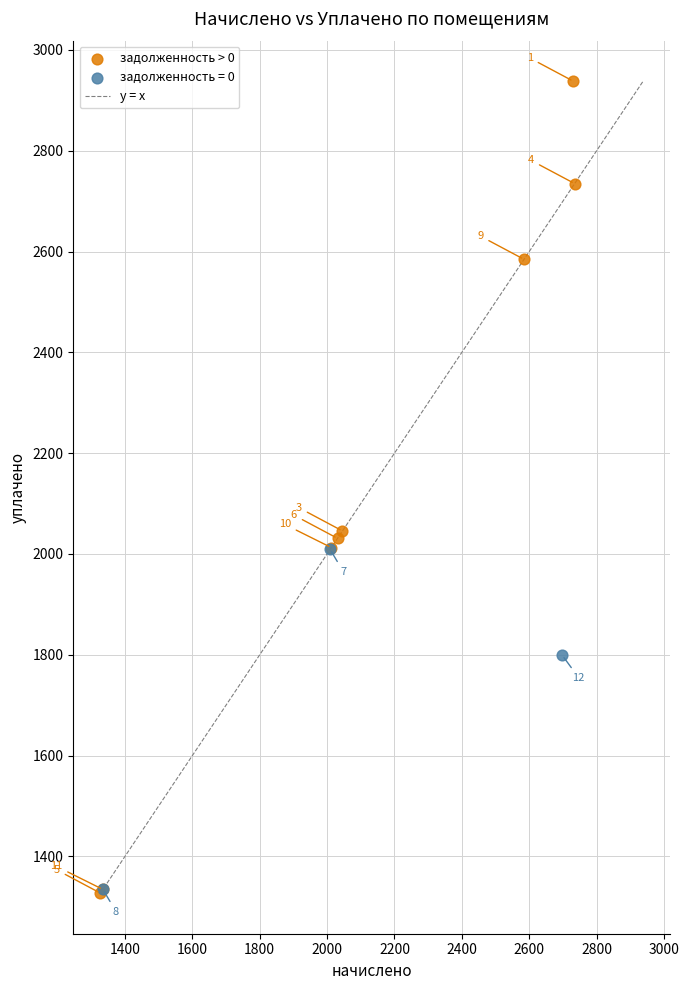

Which series reaches the maximum Y coordinate?

задолженность > 0